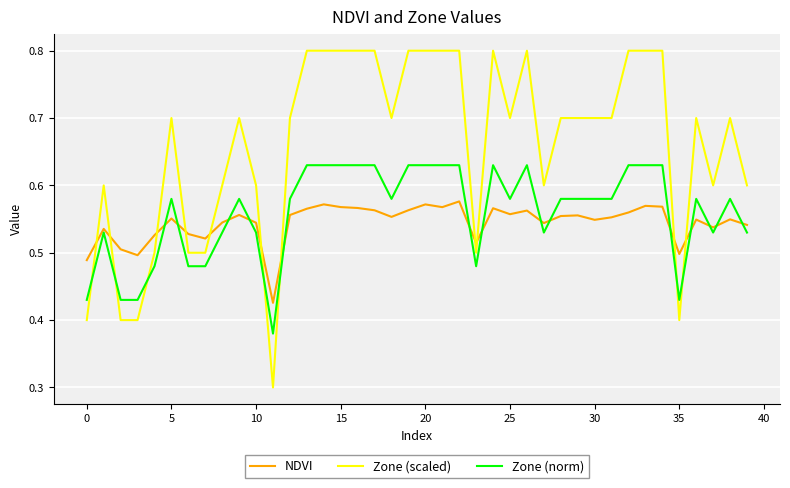

What is the greatest value displayed?

0.8